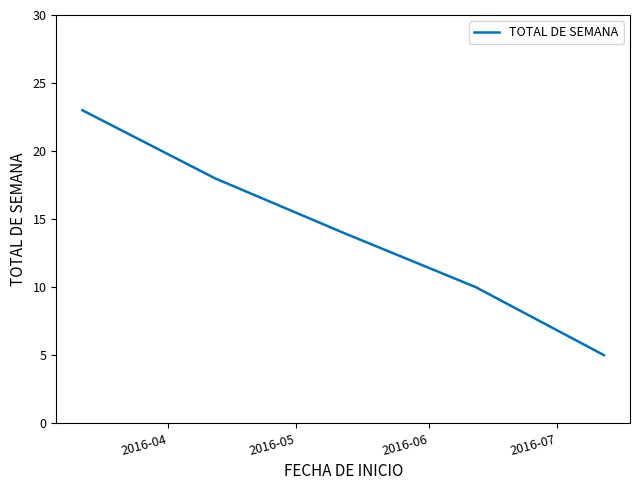

True or false: the data has more than 1 interior local peaks.

False